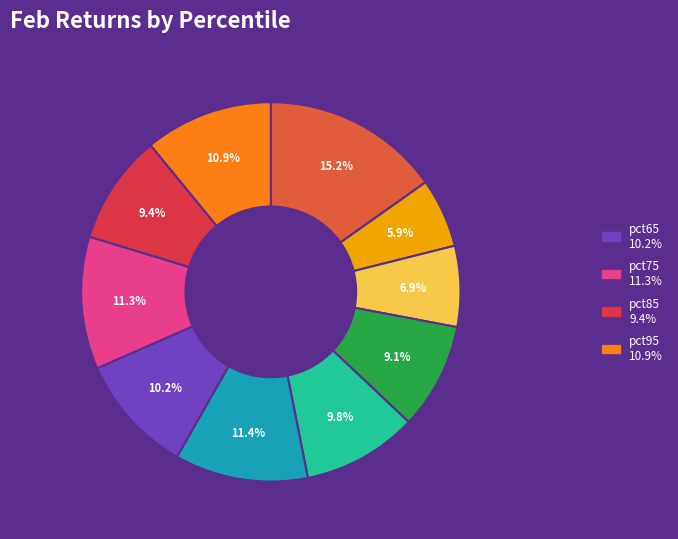

Is there a majority slice in this chart?

No